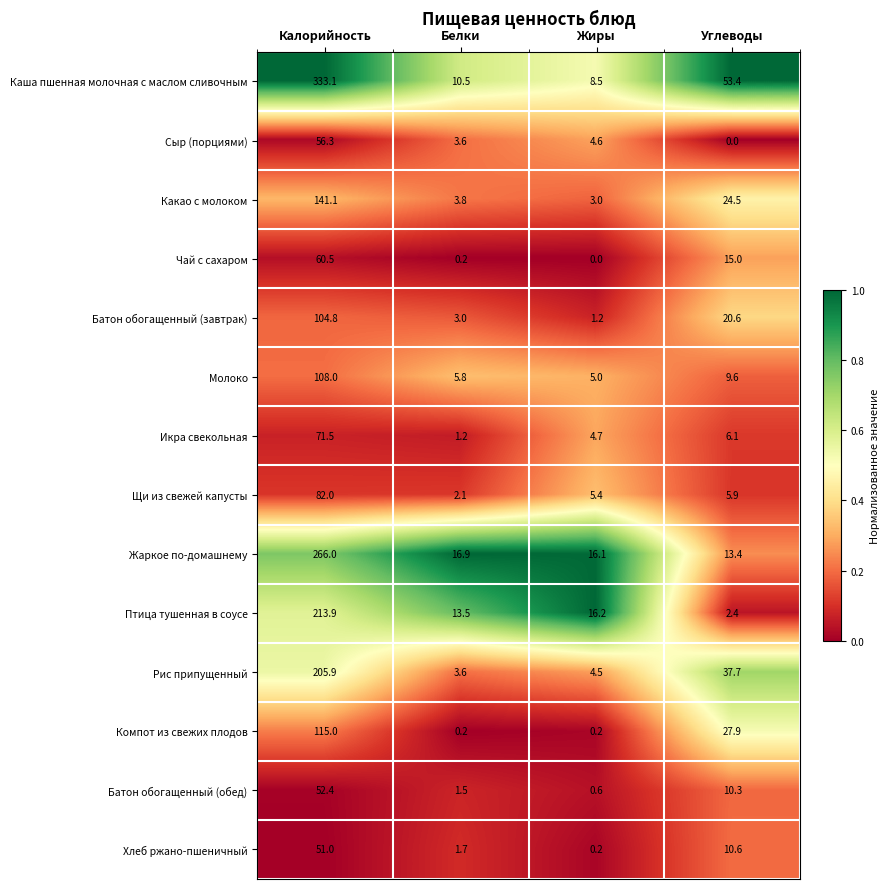

Which label corresponds to the largest value in the chart?

Калорийность